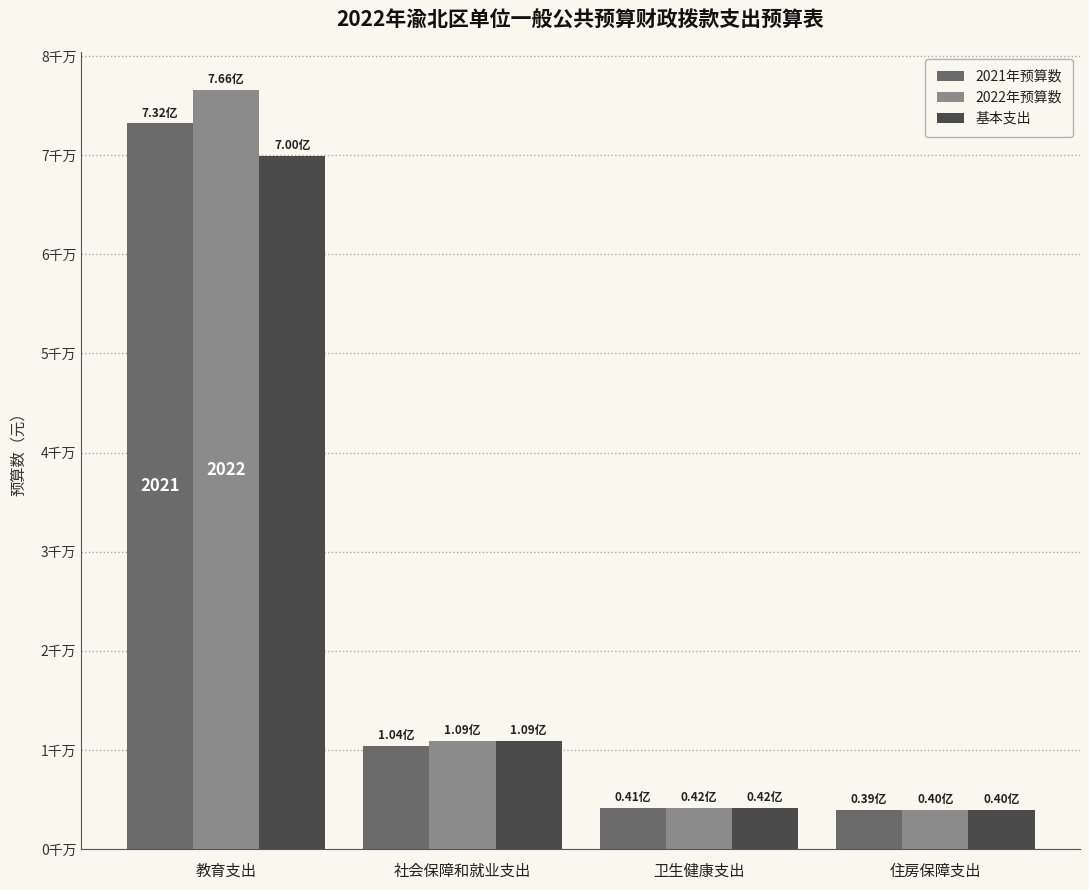

What is the difference between the maximum and minimum values in the 基本支出 series?

65977746.8